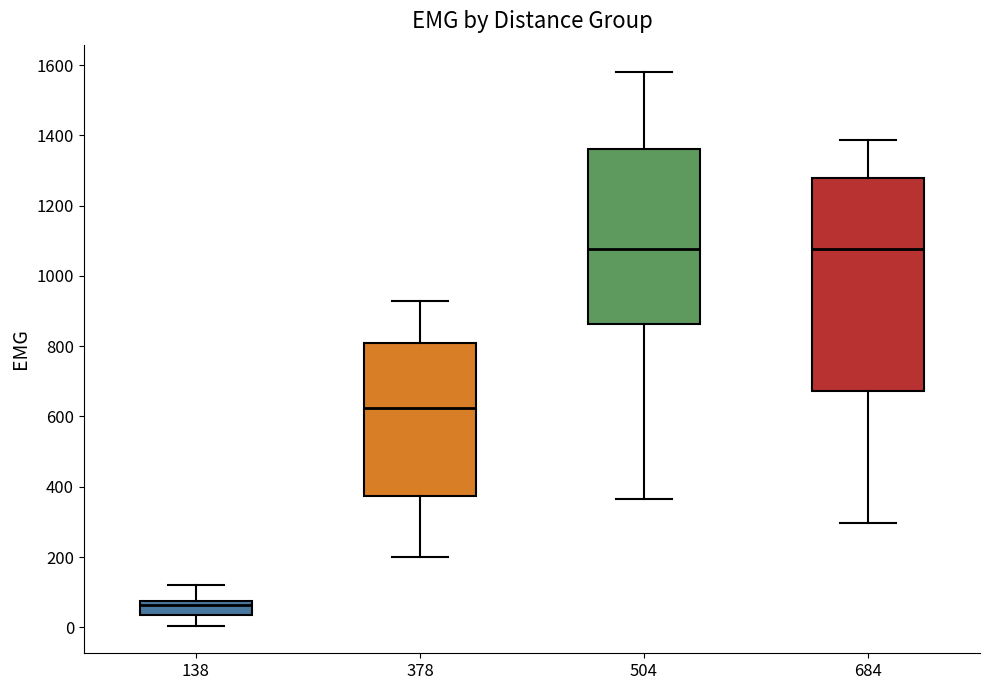

Reading left to right, read every box against the y-axis: the position of its median line, the range the box covers, and the ends of its whiskers. The values are not printed on the chart, so give them approximately, as read against the axis.

138: median 60, box 40 to 80, whiskers 0 to 120
378: median 620, box 380 to 800, whiskers 200 to 920
504: median 1080, box 860 to 1360, whiskers 360 to 1580
684: median 1080, box 680 to 1280, whiskers 300 to 1380